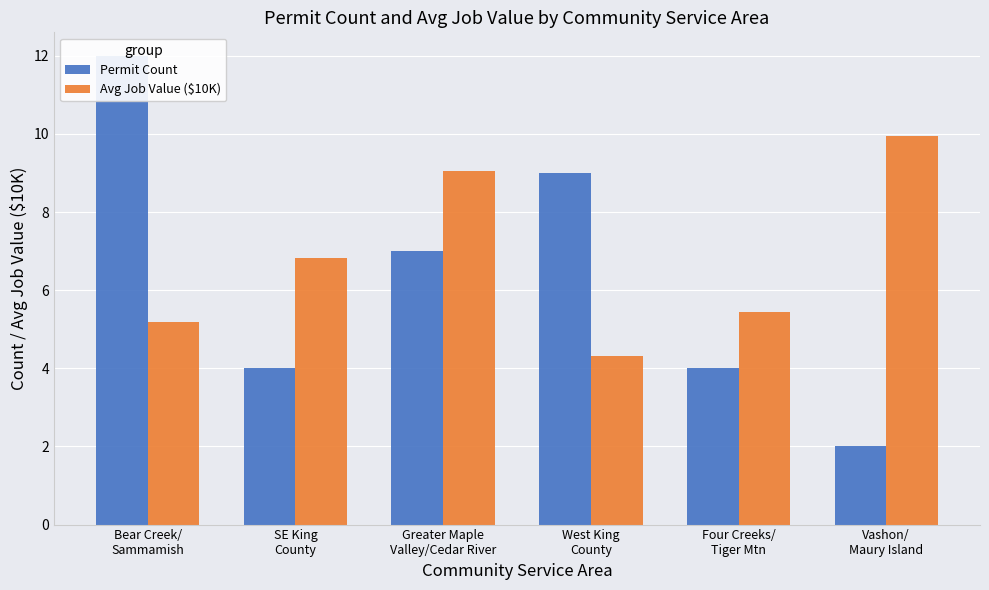

How many groups of bars are there?

6